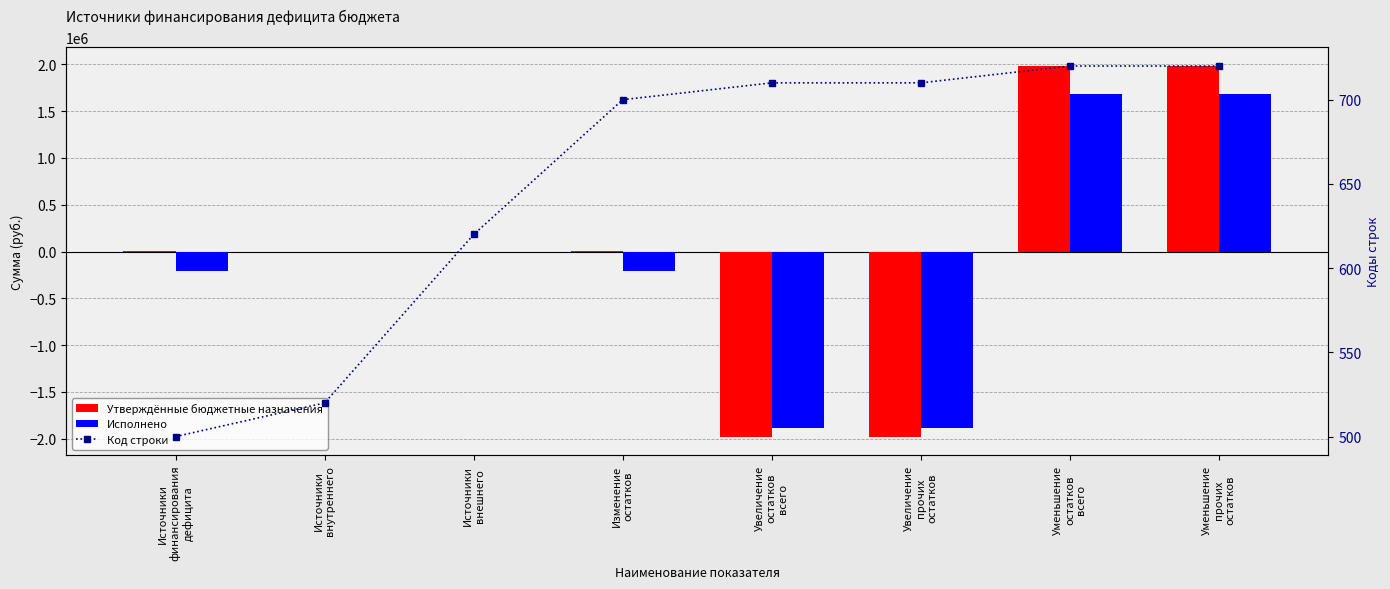

How many series are shown in this chart?

3